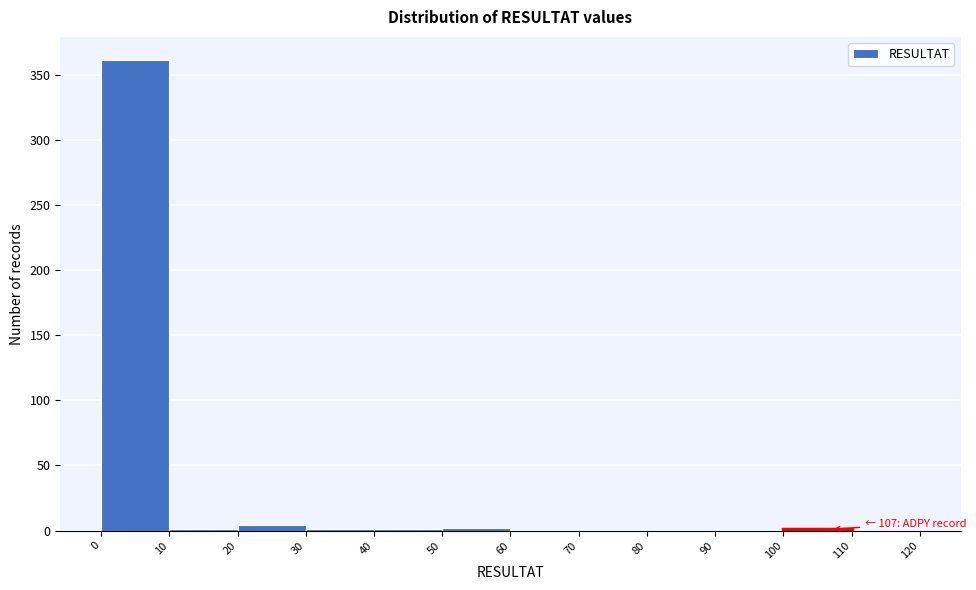

Over which range of the x-axis is the bar tallest?

0 to 10